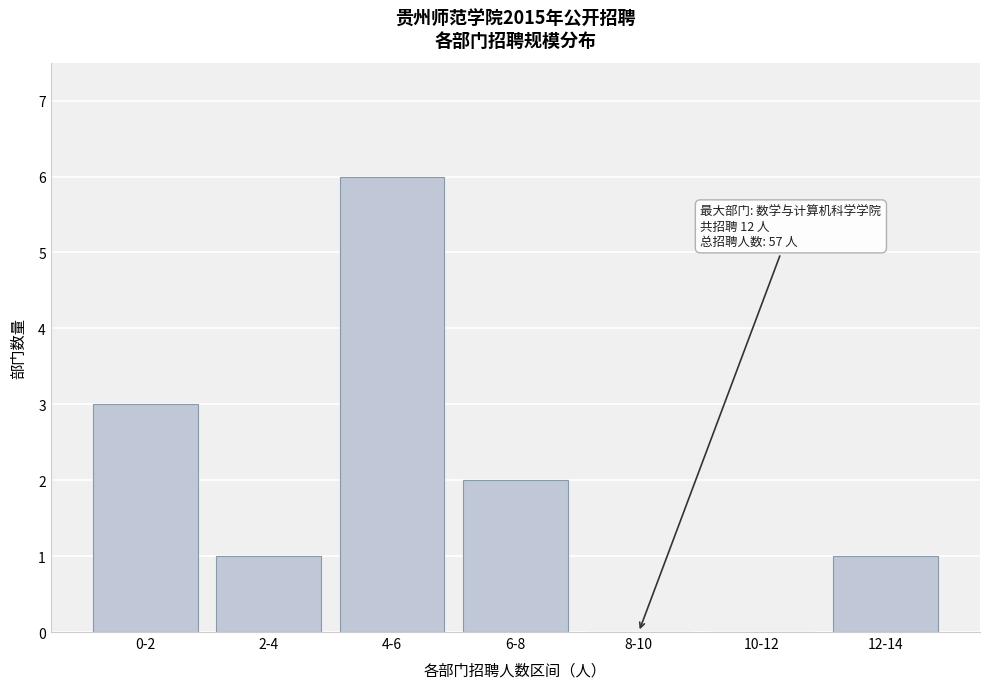

Reading left to right, what are all the values shown in this chart?

0-2=3	2-4=1	4-6=6	6-8=2	8-10=0	10-12=0	12-14=1